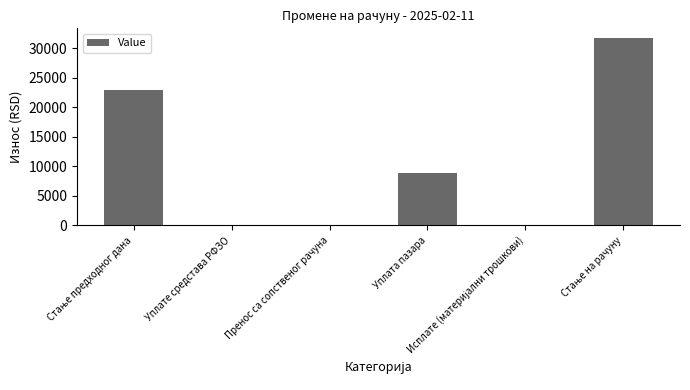

What is the maximum value shown in the chart?

31795.2